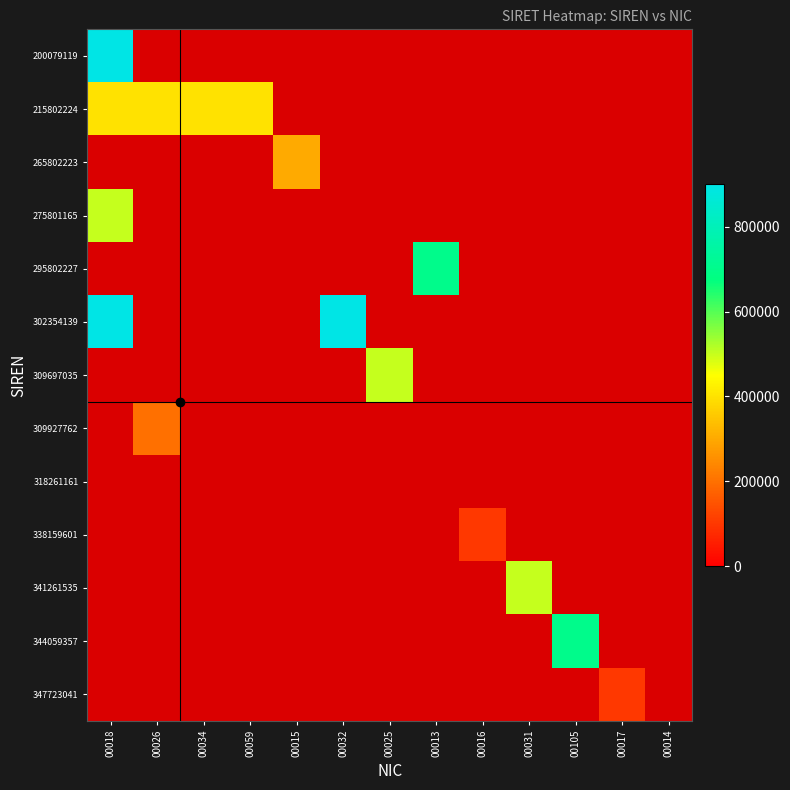

True or false: 338159601 has a value of 1.0 at 00018.

True